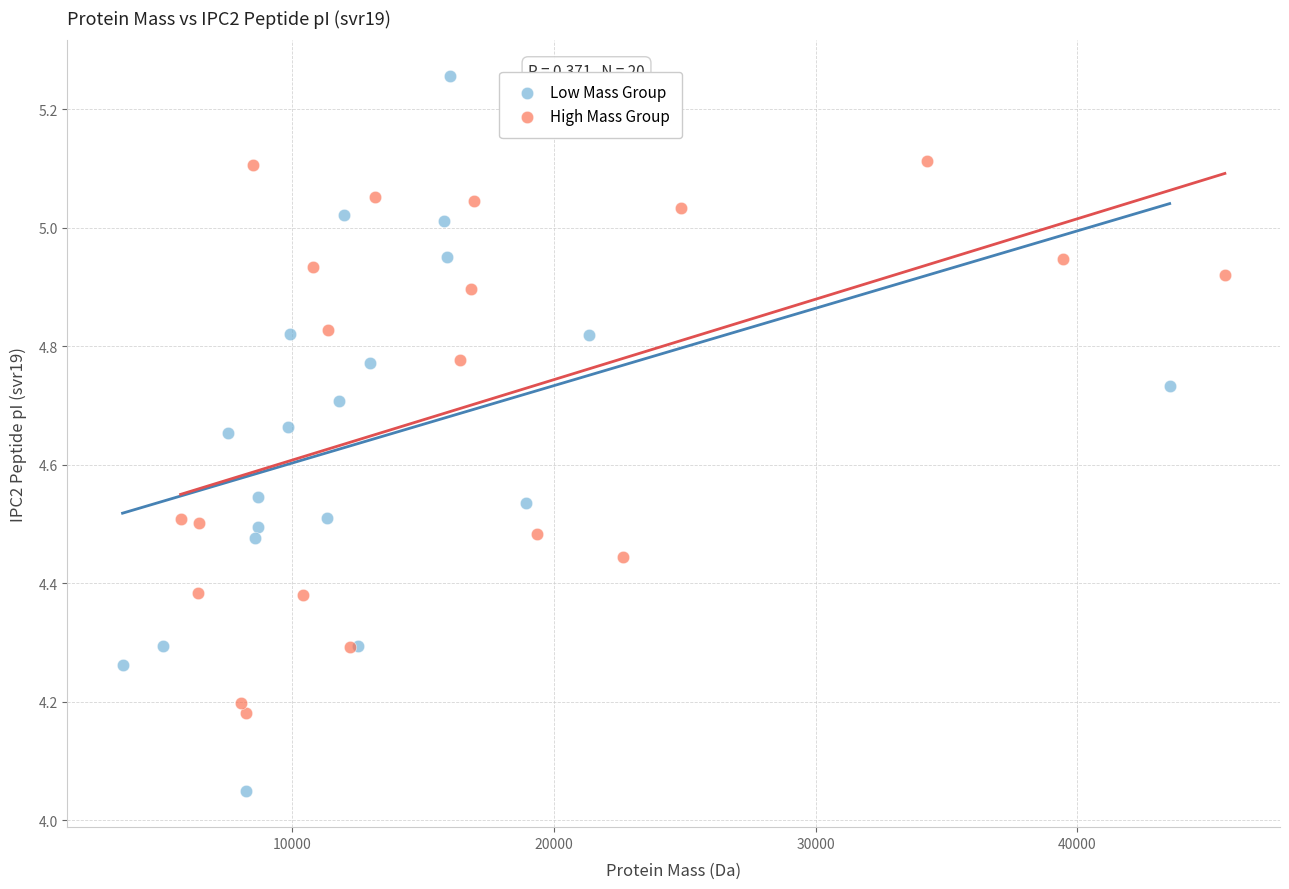

Which series has the largest Y range (max minus min)?

Low Mass Group